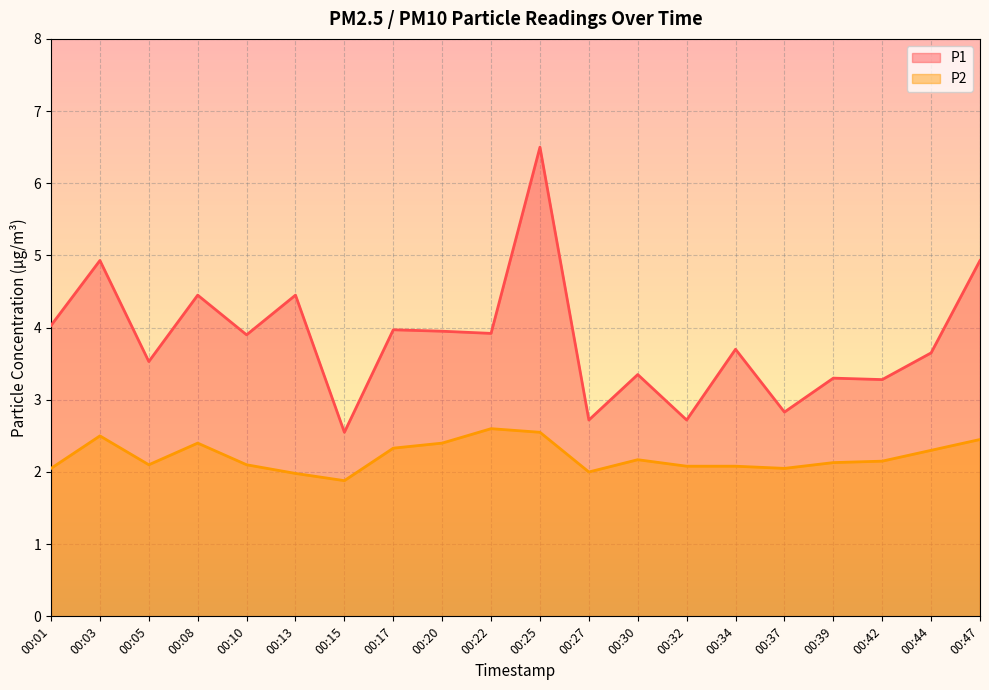

How many lines are shown in the chart?

2